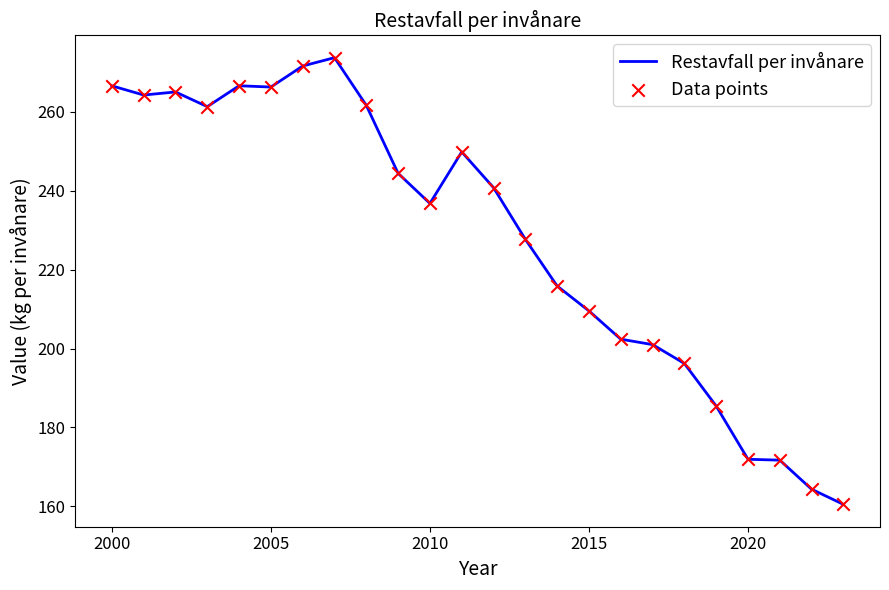

What is the smallest value displayed?

160.5